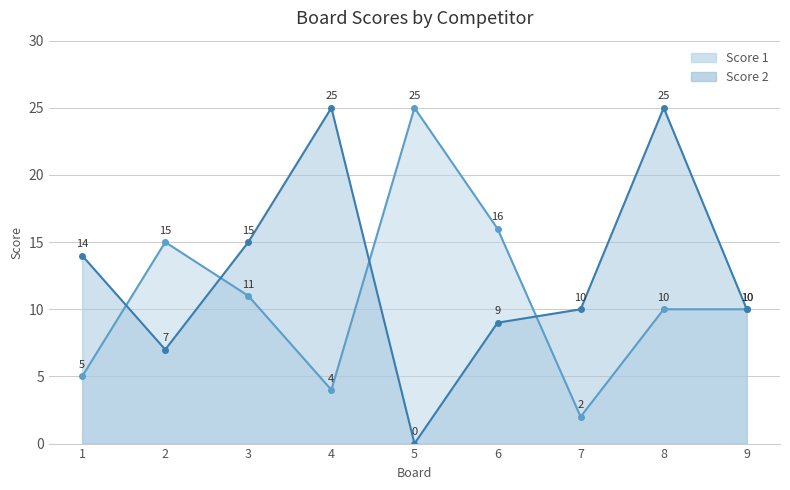

How many times do Score 2 and Score 1 cross each other?

4